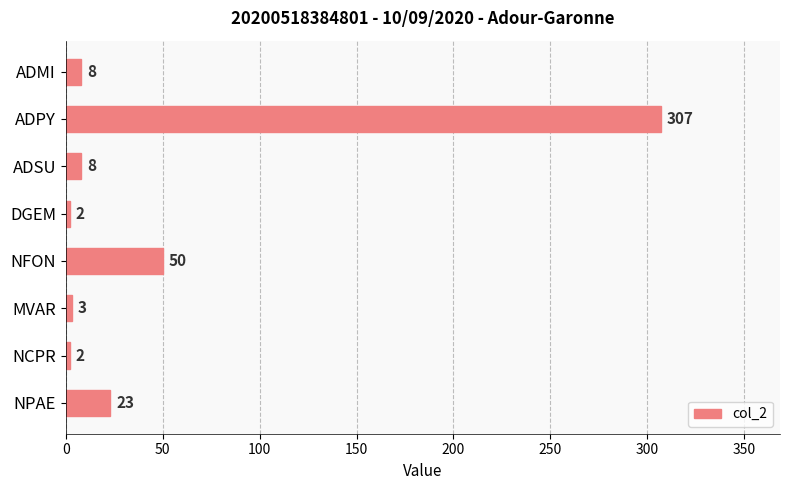

Reading top to bottom, what are all the values shown in this chart?

ADMI=8	ADPY=307	ADSU=8	DGEM=2	NFON=50	MVAR=3	NCPR=2	NPAE=23